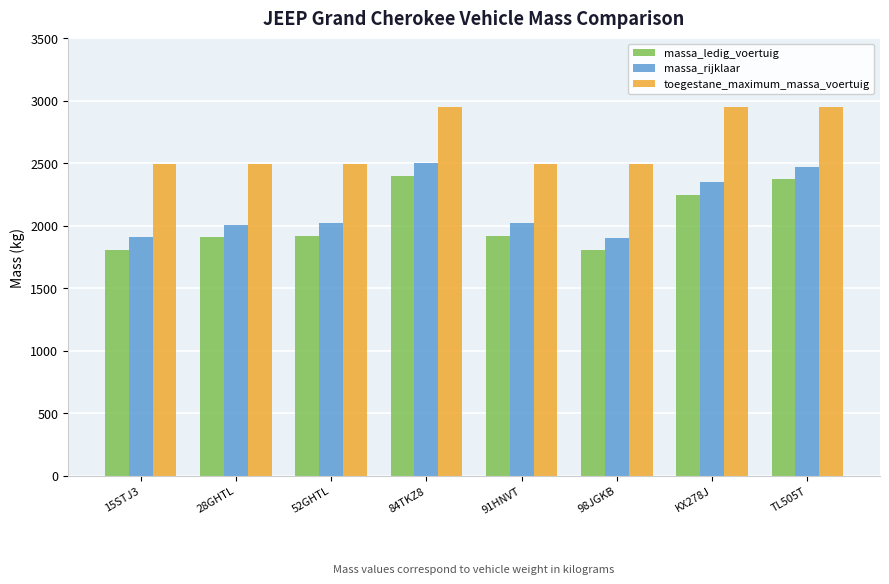

What are all the series names shown in the legend?

massa_ledig_voertuig, massa_rijklaar, toegestane_maximum_massa_voertuig